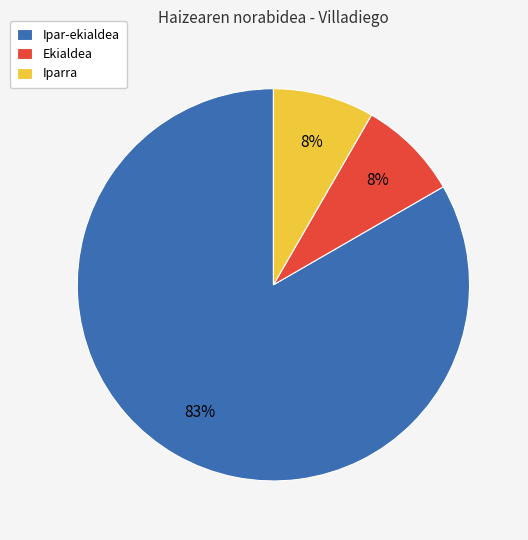

Does Iparra account for over 50% of the chart?

No